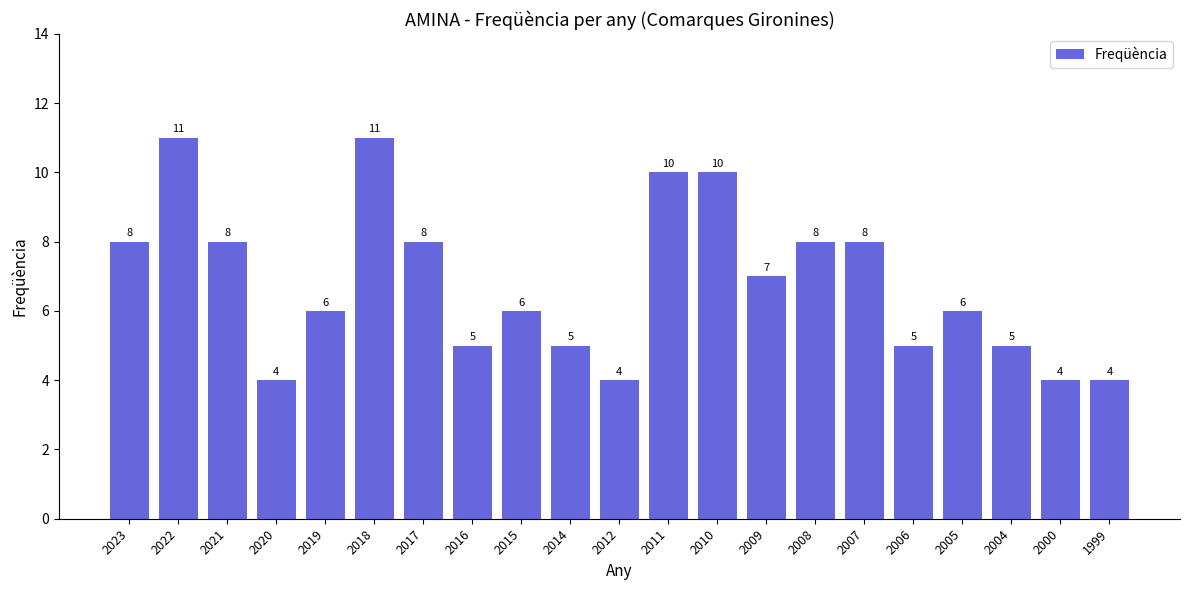

What is the value of the 6th bar from the left?

11